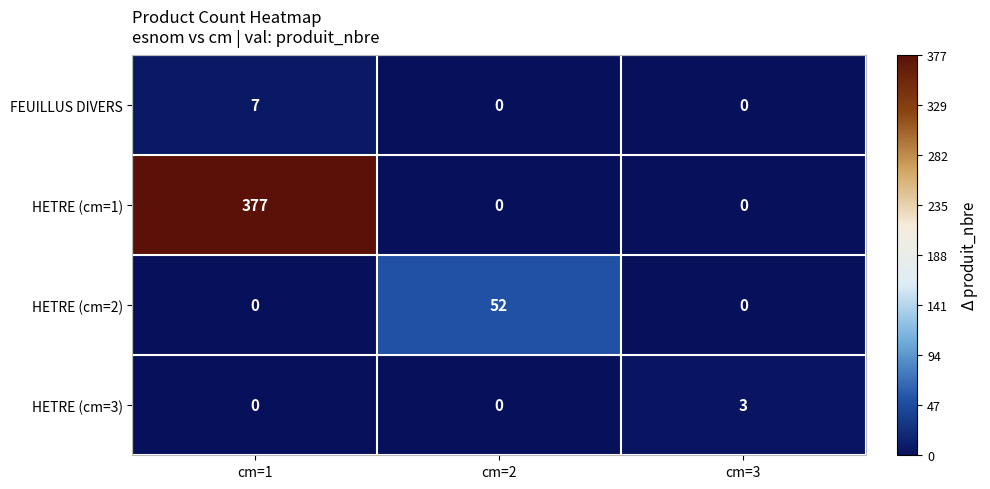

What is the sum of all HETRE (cm=3) values?

3